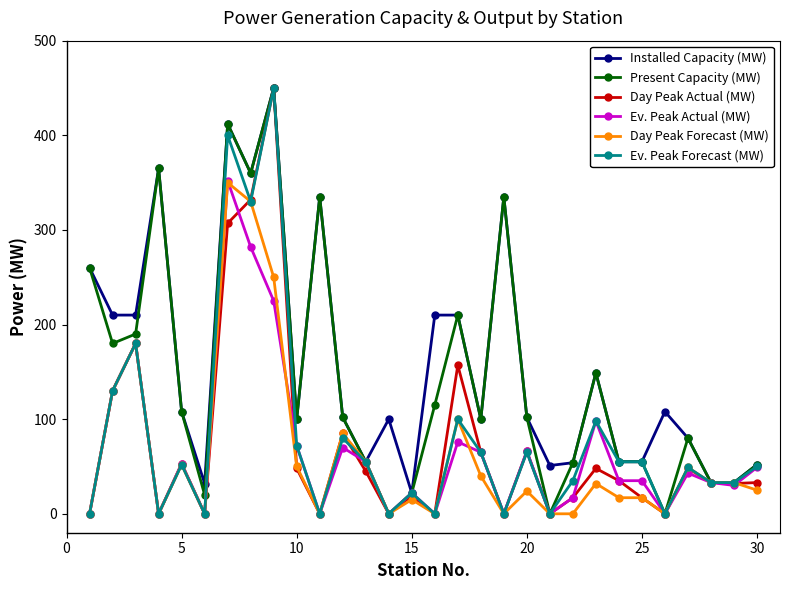

True or false: Installed Capacity (MW) has more than 1 interior local peaks.

True